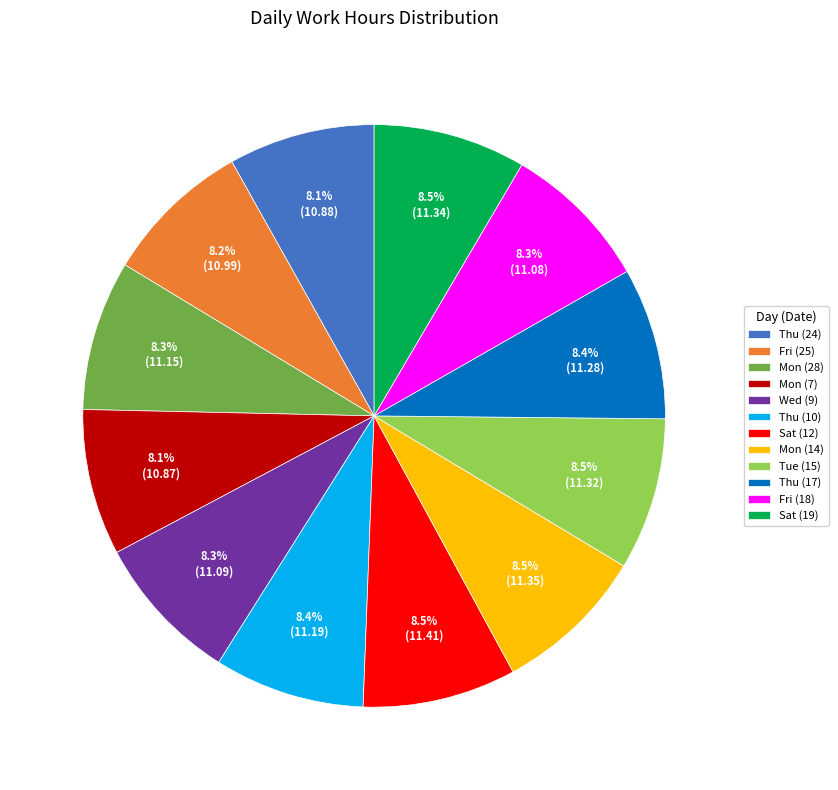

What is the total percentage of Fri (18) and Wed (9)?

16.6%